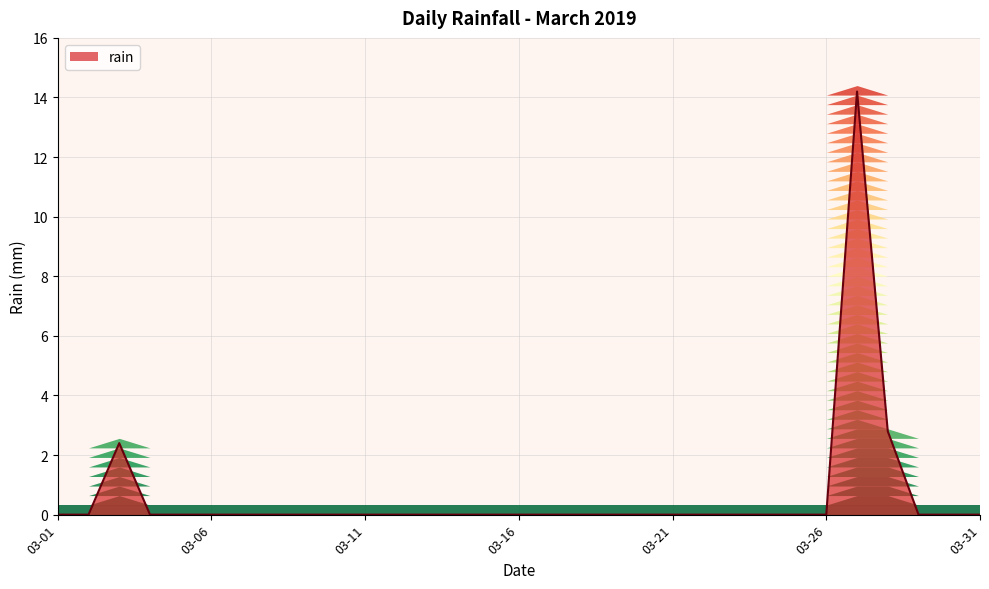

What is the difference between the maximum and minimum values?

14.2